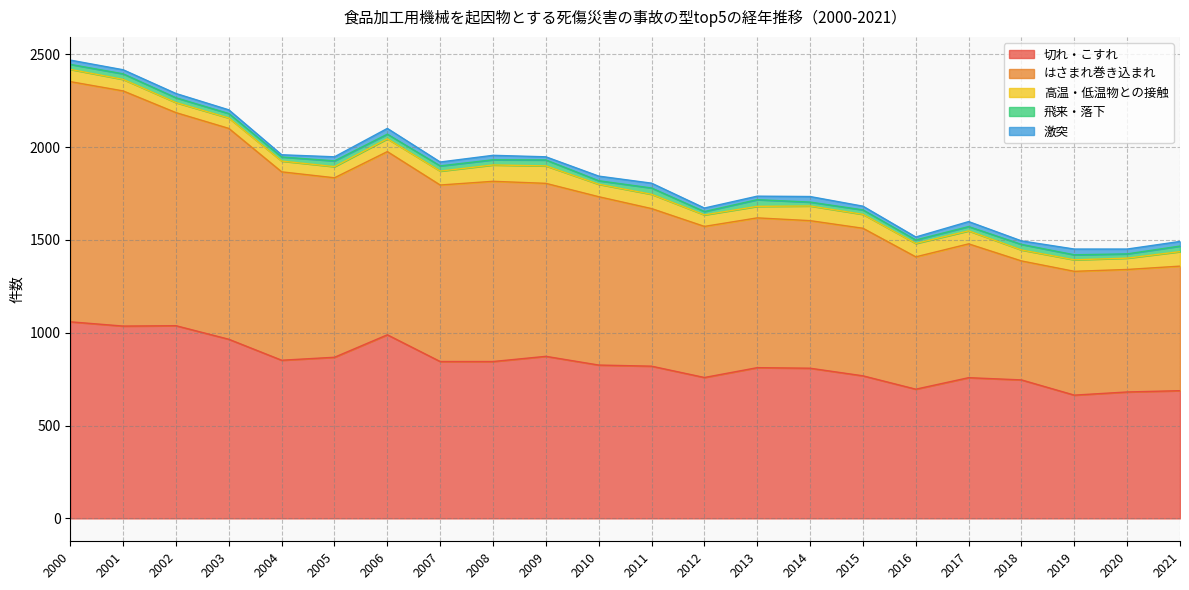

How many data points in 切れ・こすれ are above 826?

10